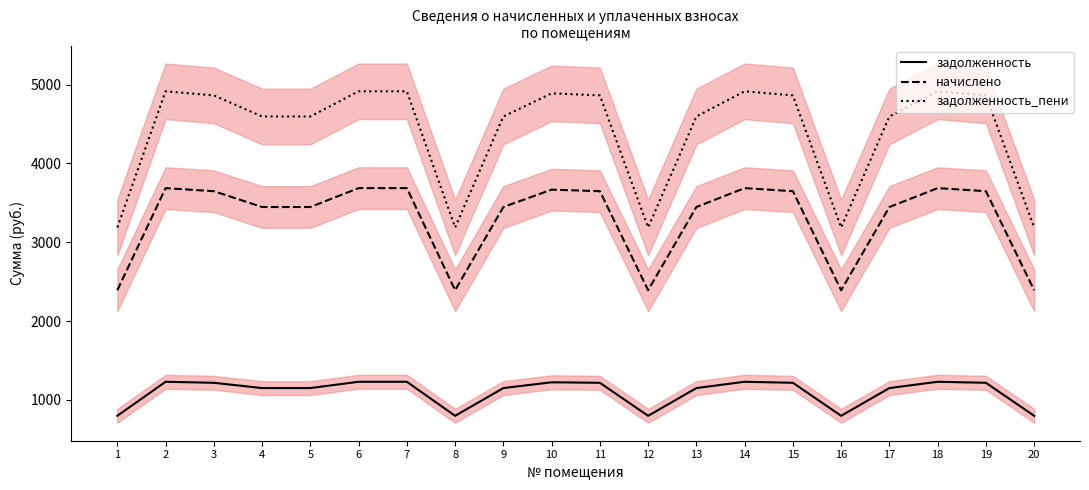

Reading left to right, what are all the values shown in this chart?

задолженность: 1=797.0	2=1229.0	3=1216.1	4=1149.1	5=1149.1	6=1229.0	7=1229.0	8=797.0	9=1149.1	10=1222.6	11=1216.1	12=797.0	13=1149.1	14=1229.0	15=1216.1	16=797.0	17=1149.1	18=1229.0	19=1216.1	20=797.0
начислено: 1=2391.1	2=3687.1	3=3648.2	4=3447.4	5=3447.4	6=3687.1	7=3687.1	8=2391.1	9=3447.4	10=3667.7	11=3648.2	12=2391.1	13=3447.4	14=3687.1	15=3648.2	16=2391.1	17=3447.4	18=3687.1	19=3648.2	20=2391.1
задолженность_пени: 1=3188.2	2=4916.2	3=4864.3	4=4596.5	5=4596.5	6=4916.2	7=4916.2	8=3188.2	9=4596.5	10=4890.2	11=4864.3	12=3188.2	13=4596.5	14=4916.2	15=4864.3	16=3188.2	17=4596.5	18=4916.2	19=4864.3	20=3188.2